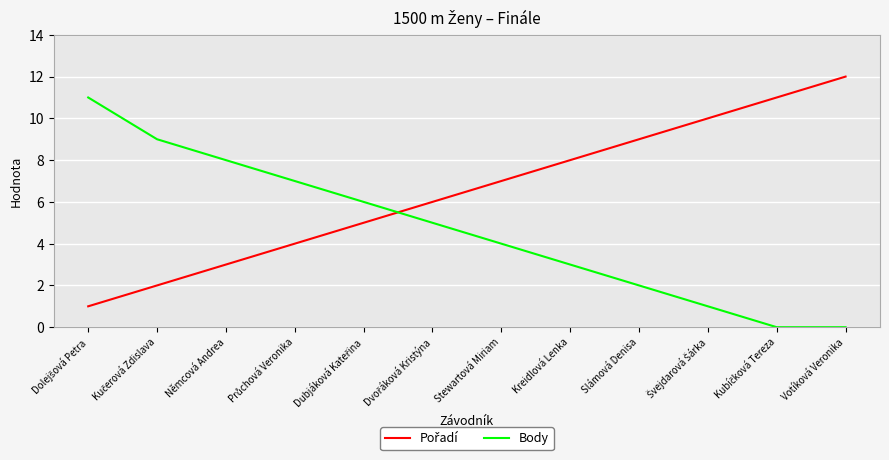

What is the greatest value displayed?

12